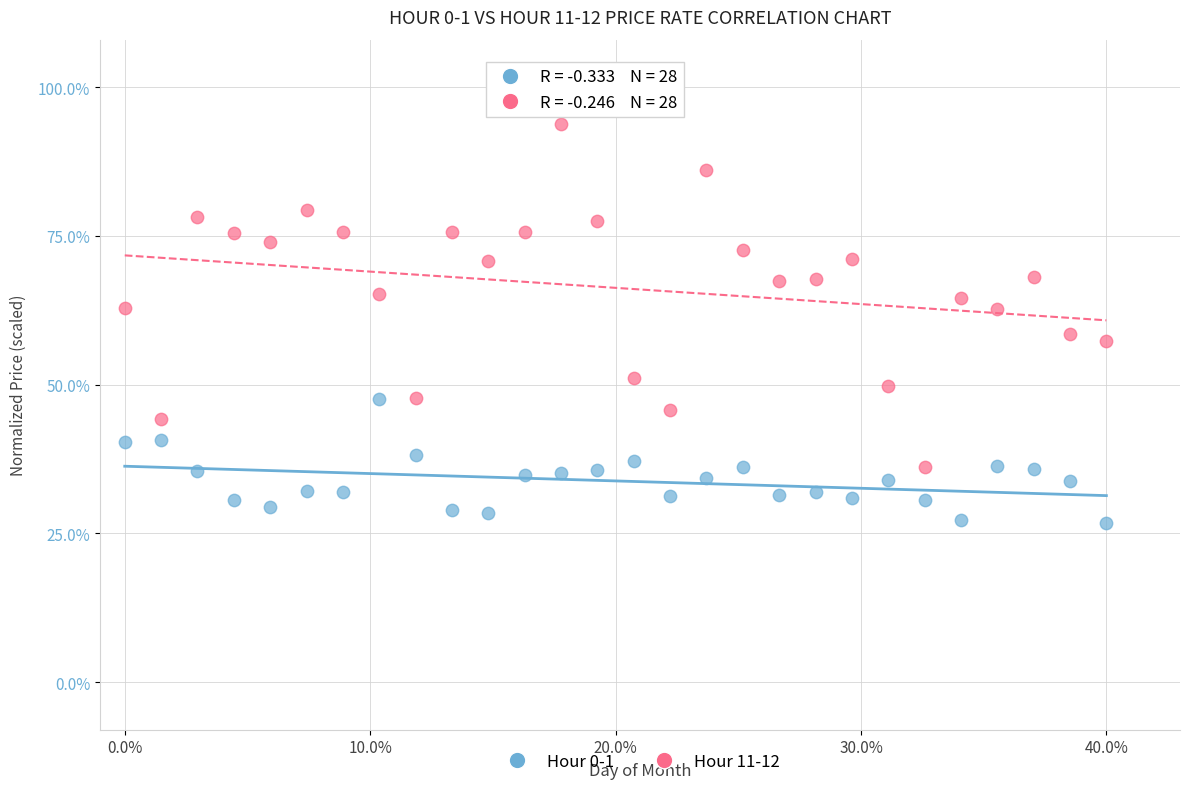

Which series has the largest Y range (max minus min)?

Hour 11-12